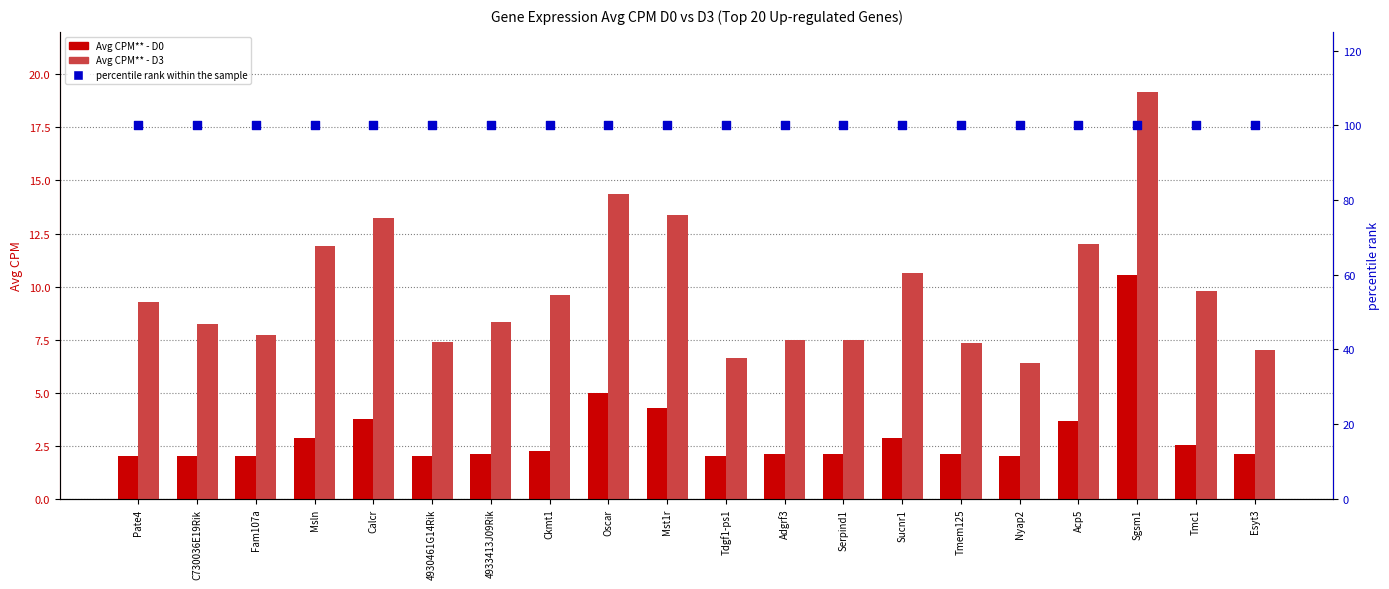

Which series has the largest total across all categories?

percentile rank within the sample